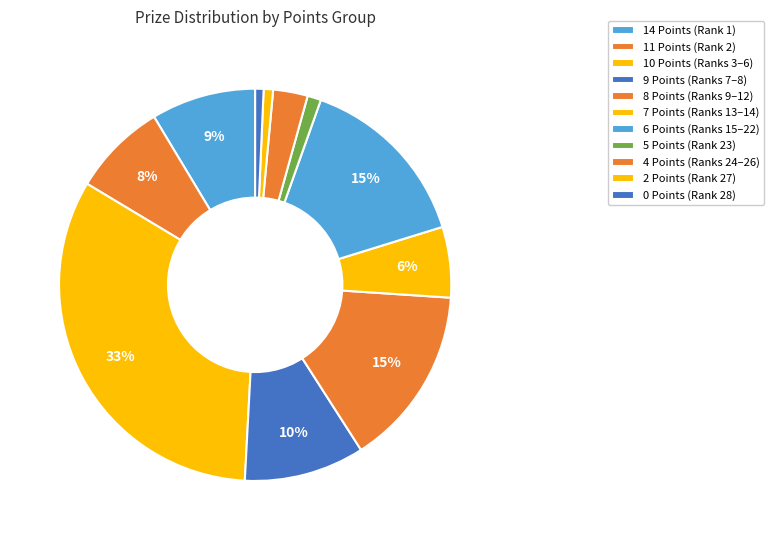

Which category has the smallest portion of the pie?

0 Points